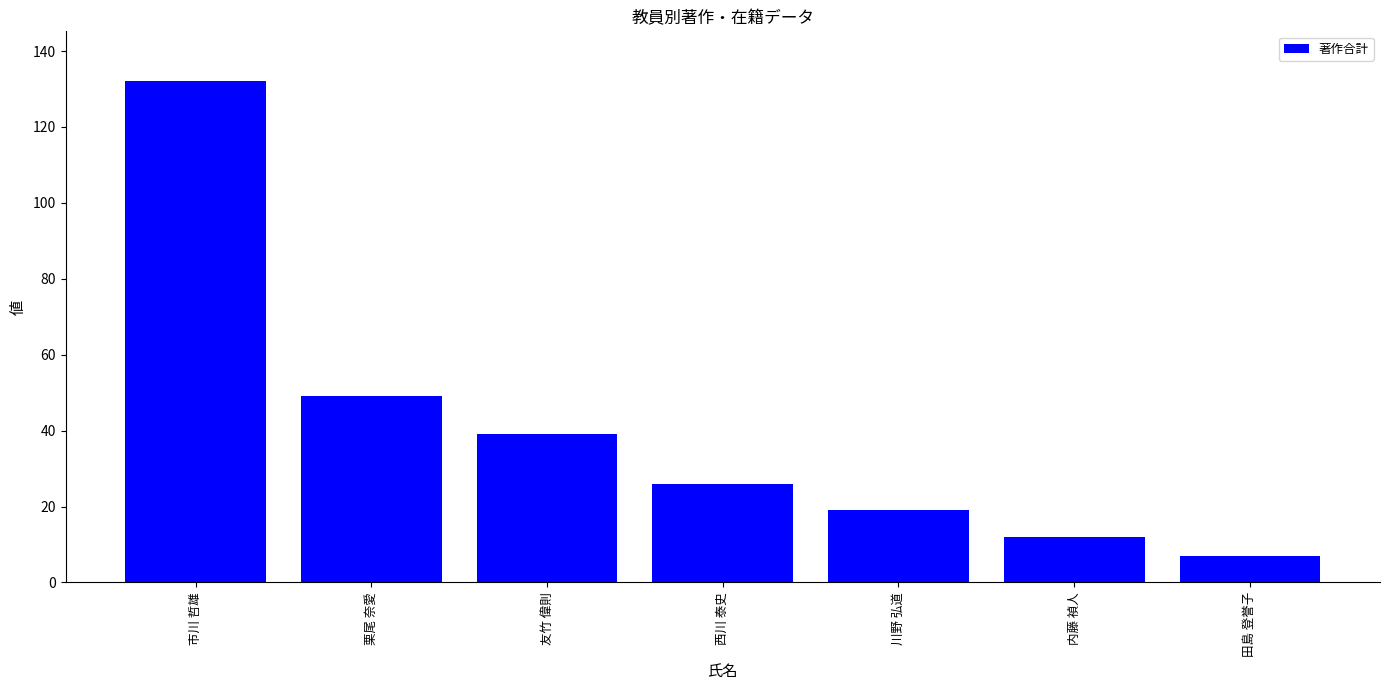

List the labels in order of value, largest first.

市川 哲雄, 栗尾 奈愛, 友竹 偉則, 西川 泰史, 川野 弘道, 内藤 禎人, 田島 登誉子